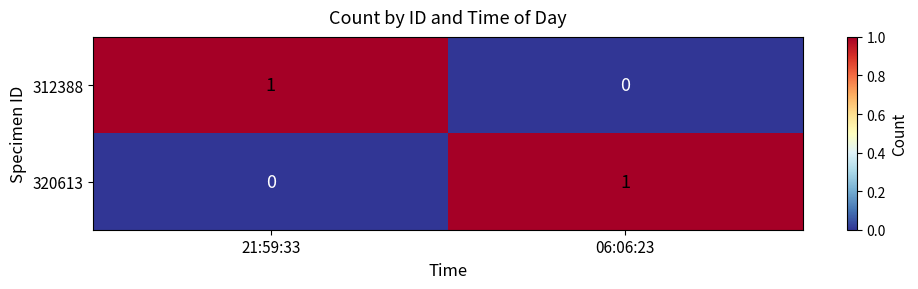

Rank the series at 21:59:33 from highest to lowest value.

312388, 320613